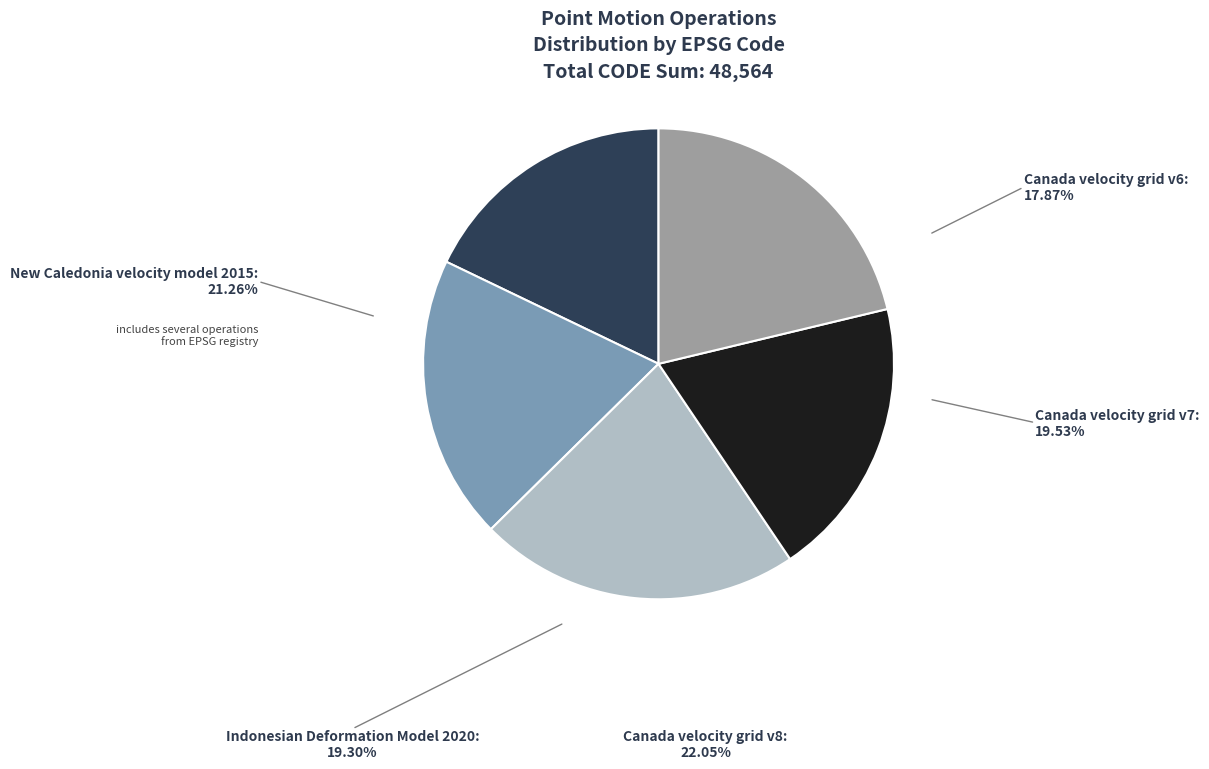

Is there any slice that represents more than half of the pie?

No